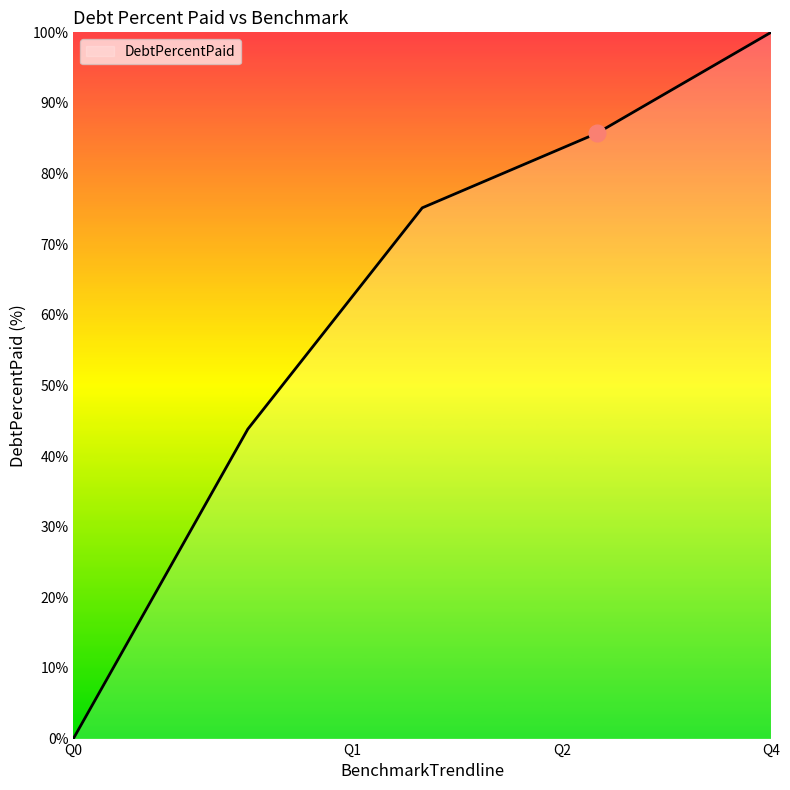

What is the sum of all values?

304.7